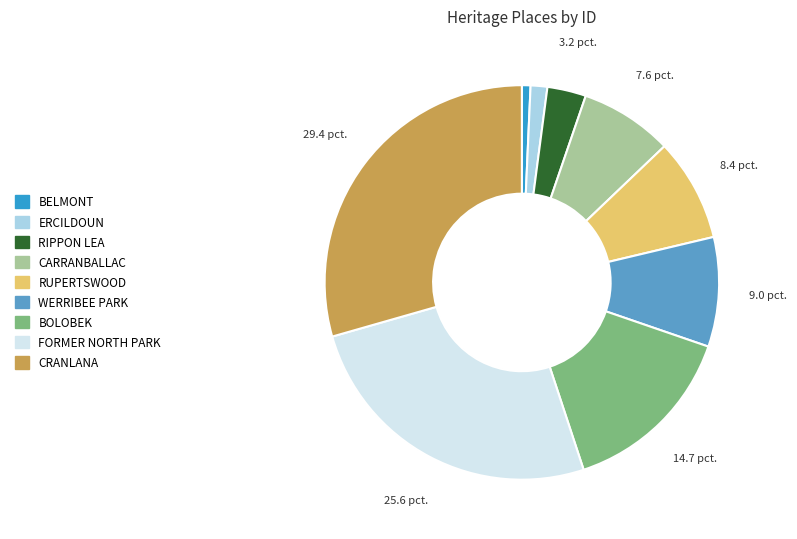

Does any single category account for the majority?

No